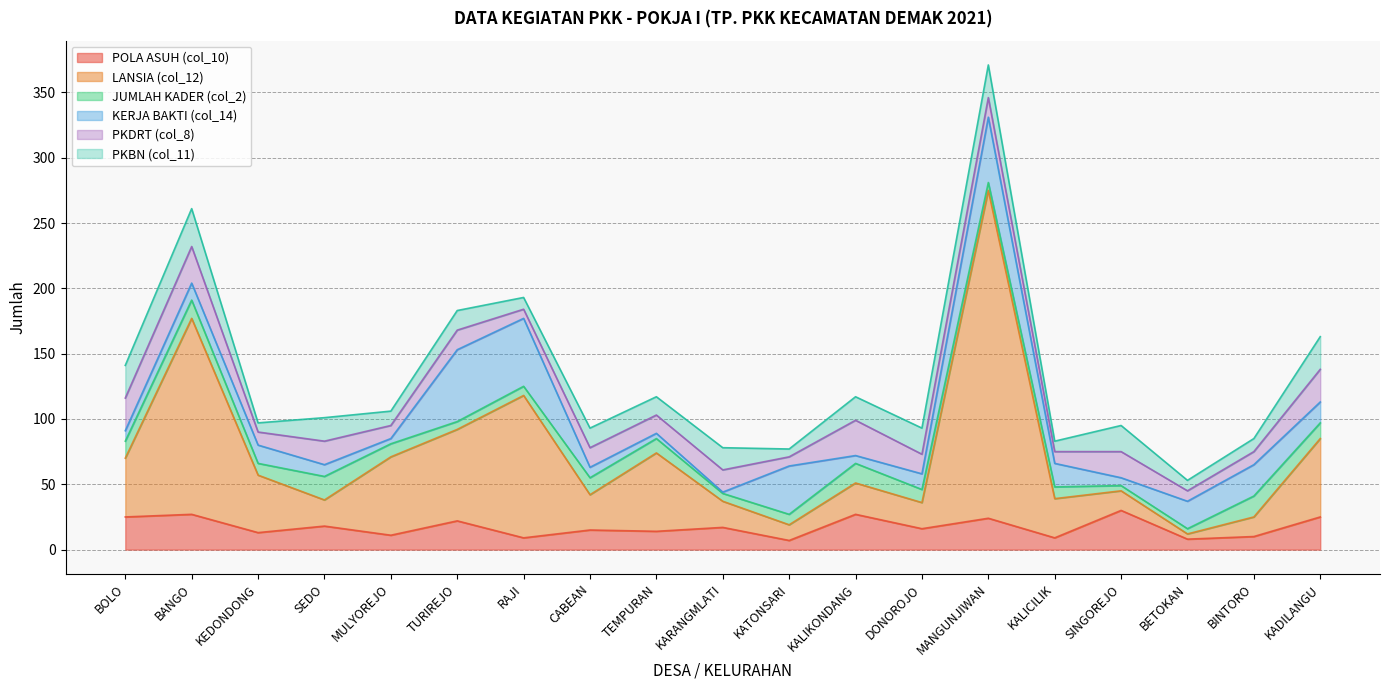

The LANSIA (col_12) series shows 41 at RAJI. True or false?

False